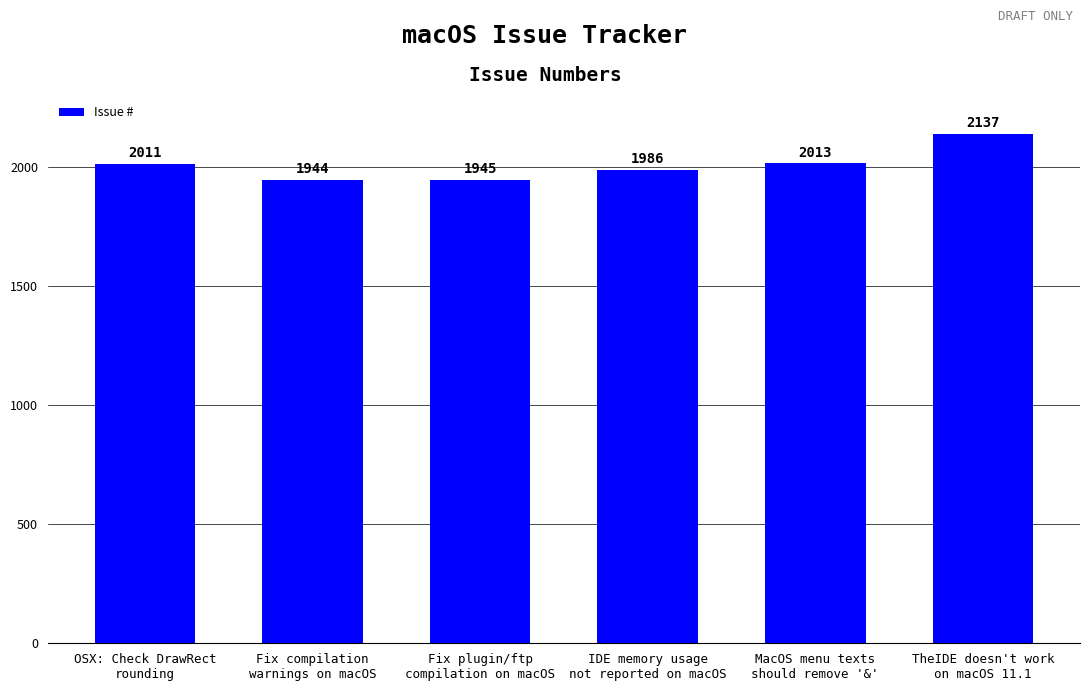

List the labels in order of value, largest first.

TheIDE doesn't work
on macOS 11.1, MacOS menu texts
should remove '&', OSX: Check DrawRect
rounding, IDE memory usage
not reported on macOS, Fix plugin/ftp
compilation on macOS, Fix compilation
warnings on macOS